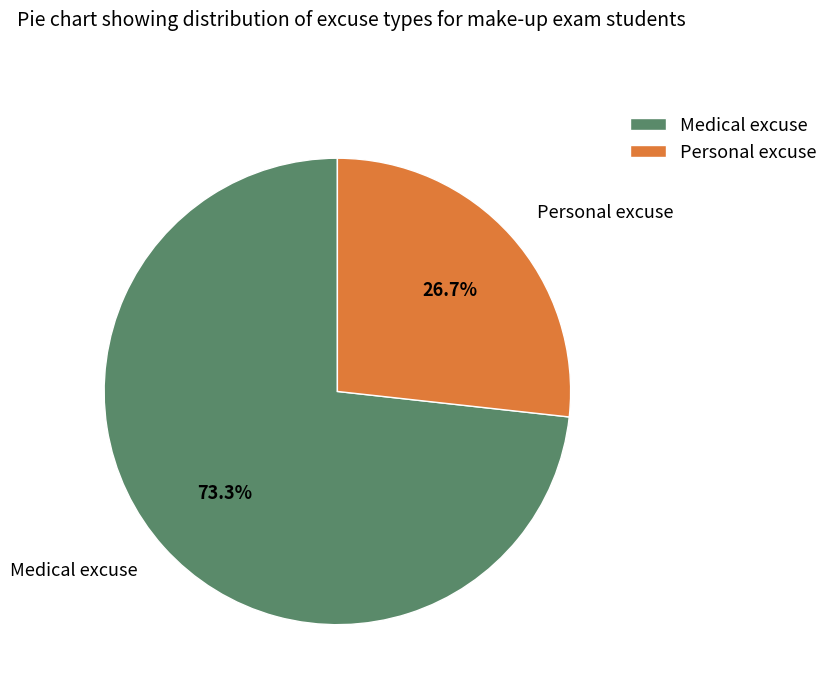

To the nearest percent, what is the difference between the Personal excuse and Medical excuse slice percentages?

47%